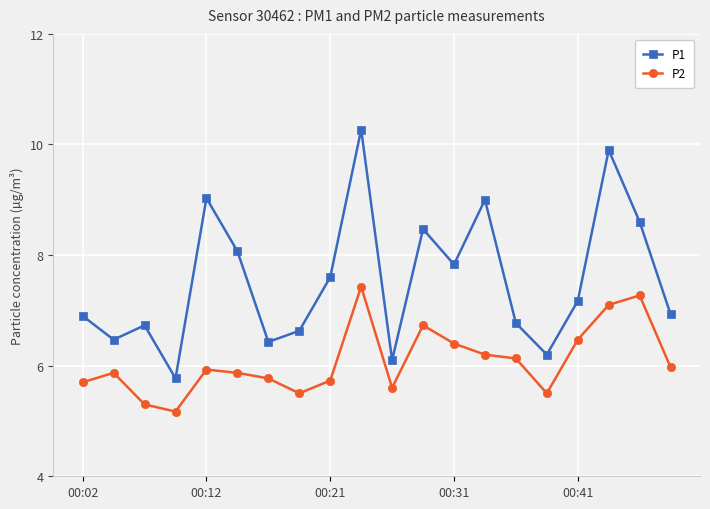

In P1, how many points are lower than both neighbors (excluding endpoints)?

6